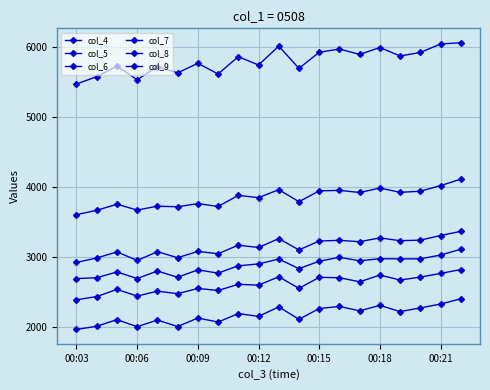

How many data points in col_4 are less than 5855?

10